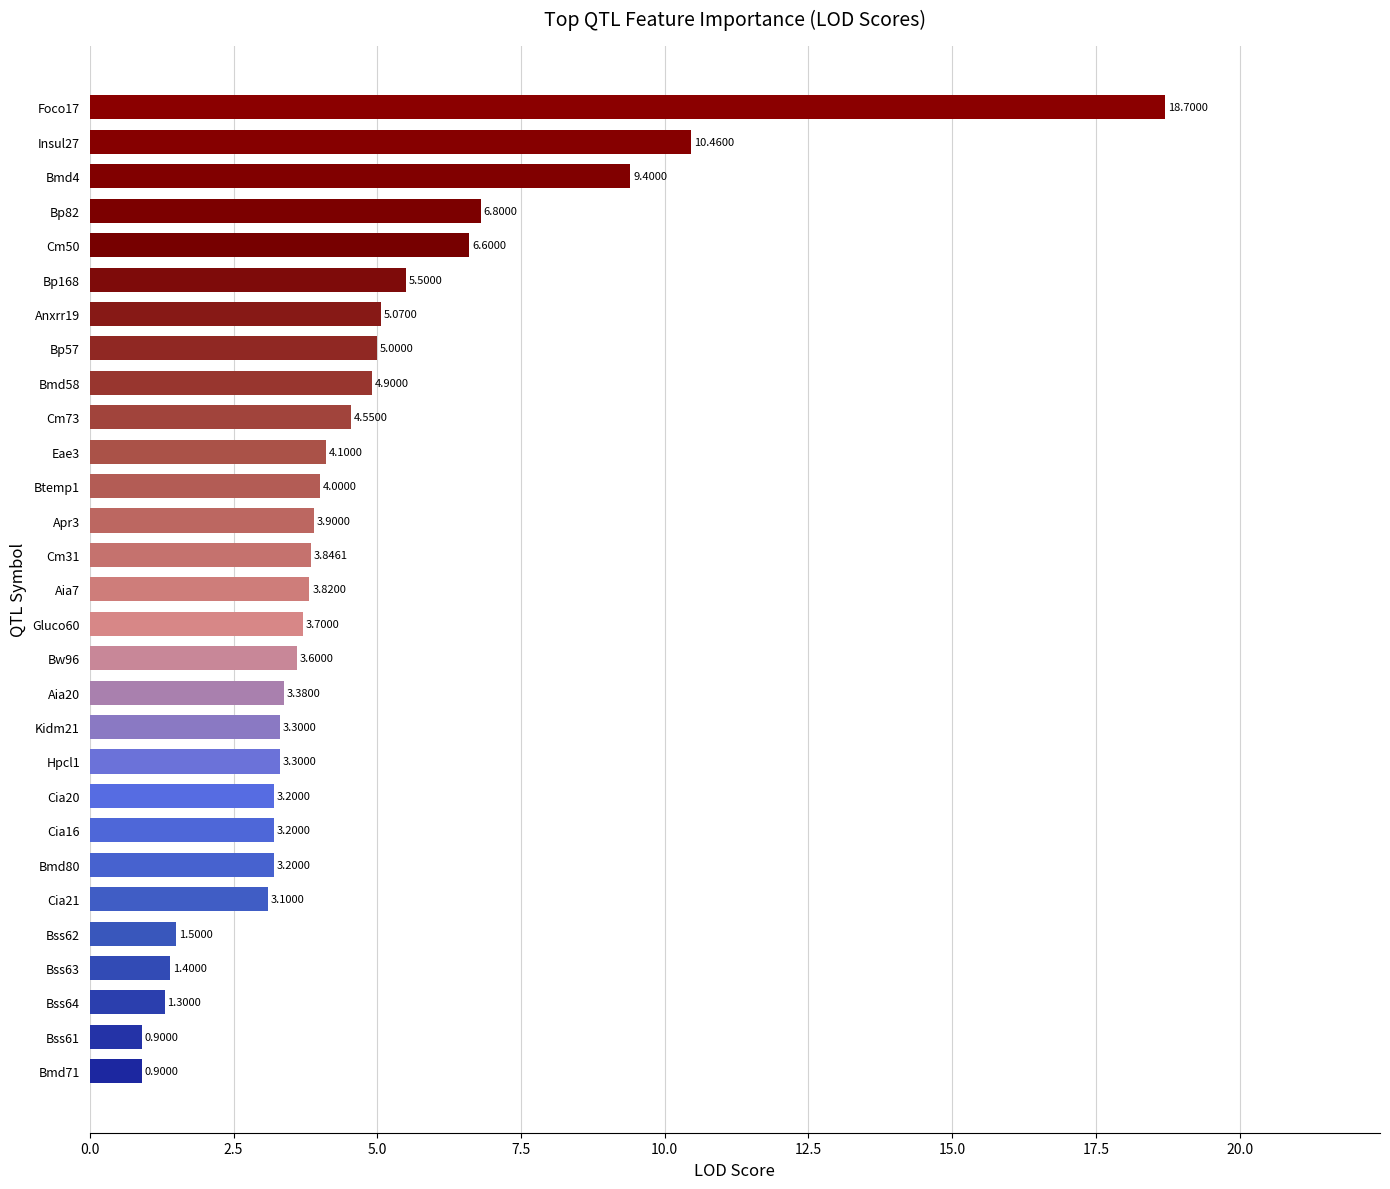

What is the difference between the second highest and minimum values?

9.6